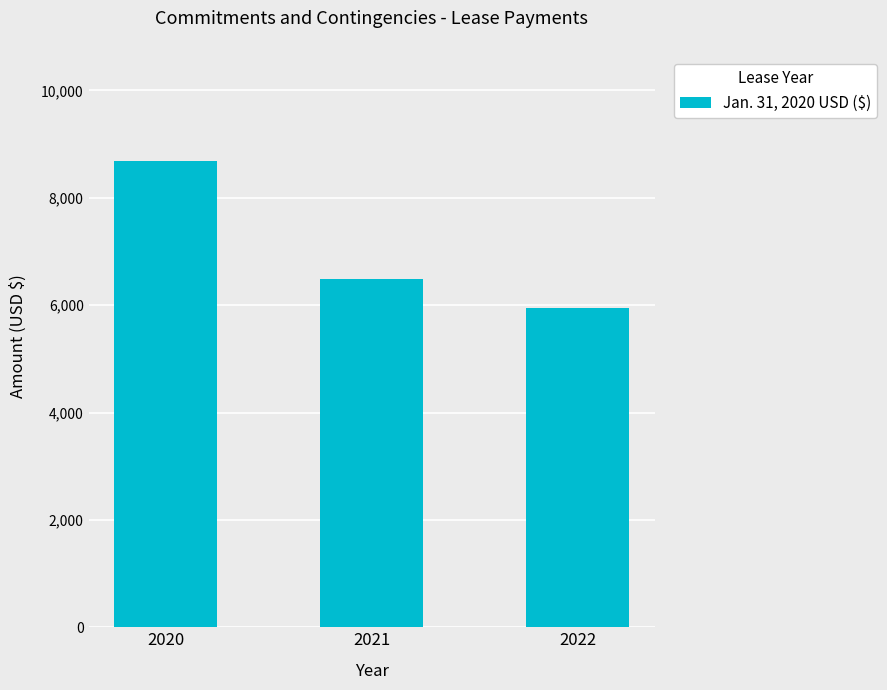

What is the ratio of the value at 2021 to the value at 2022?

1.1